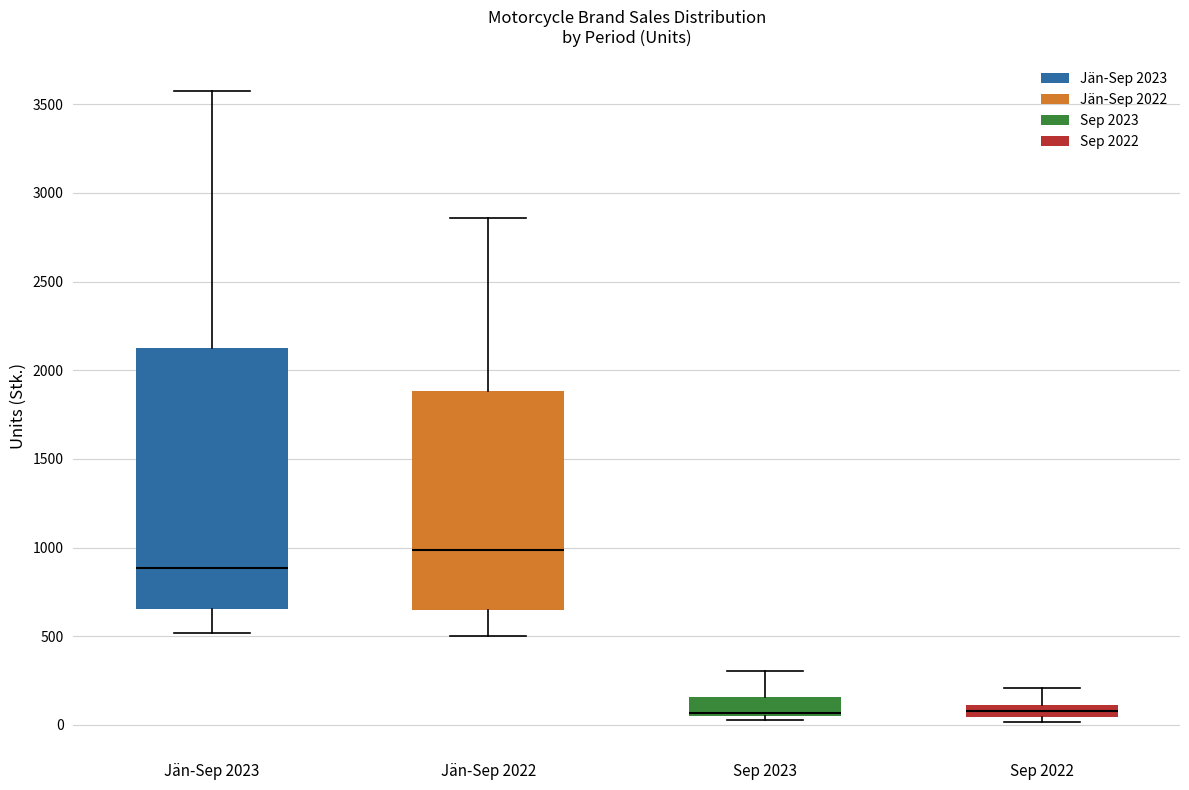

Comparing the boxes themselves (not the whiskers), which one is the tallest?

Jän-Sep 2023